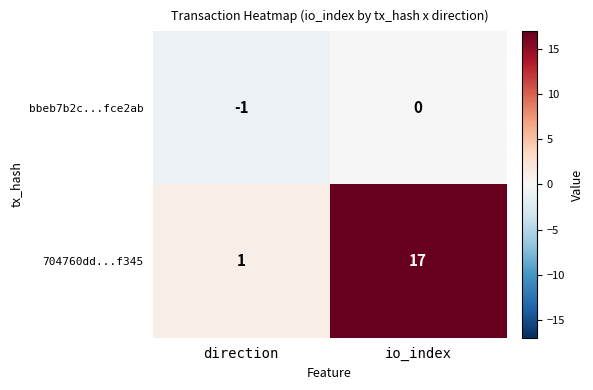

At which category is the sum across all series the highest?

io_index